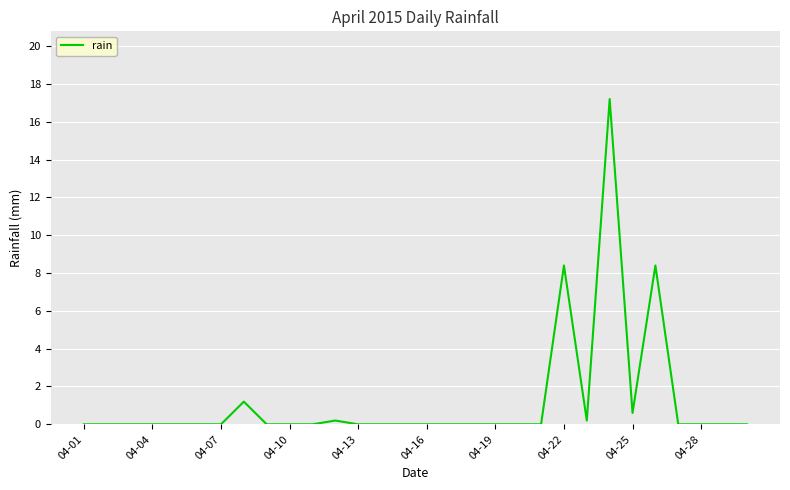

What is the difference between the maximum and minimum values?

17.2